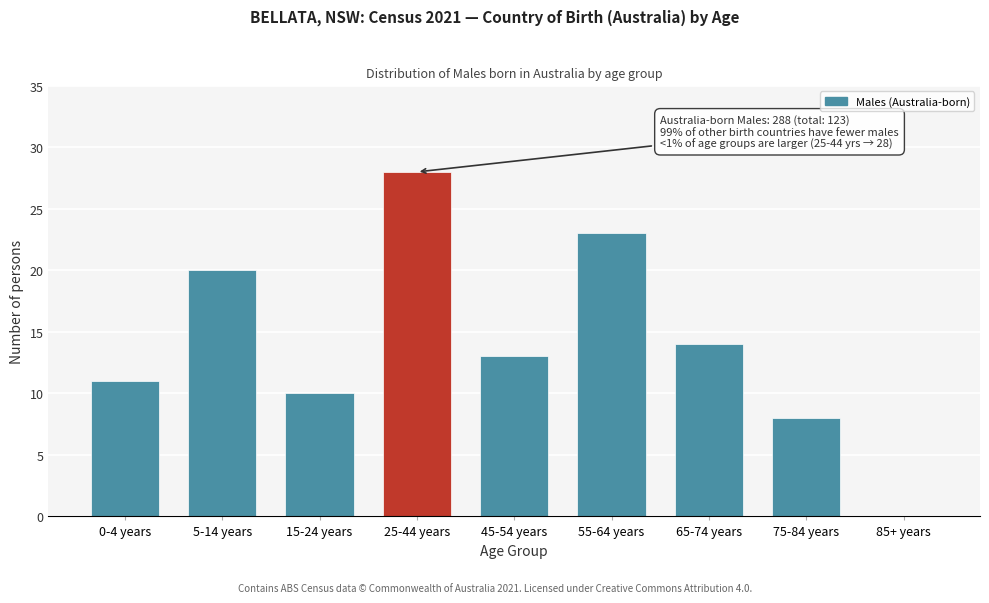

Reading left to right, what are all the values shown in this chart?

0-4 years=11	5-14 years=20	15-24 years=10	25-44 years=28	45-54 years=13	55-64 years=23	65-74 years=14	75-84 years=8	85+ years=0